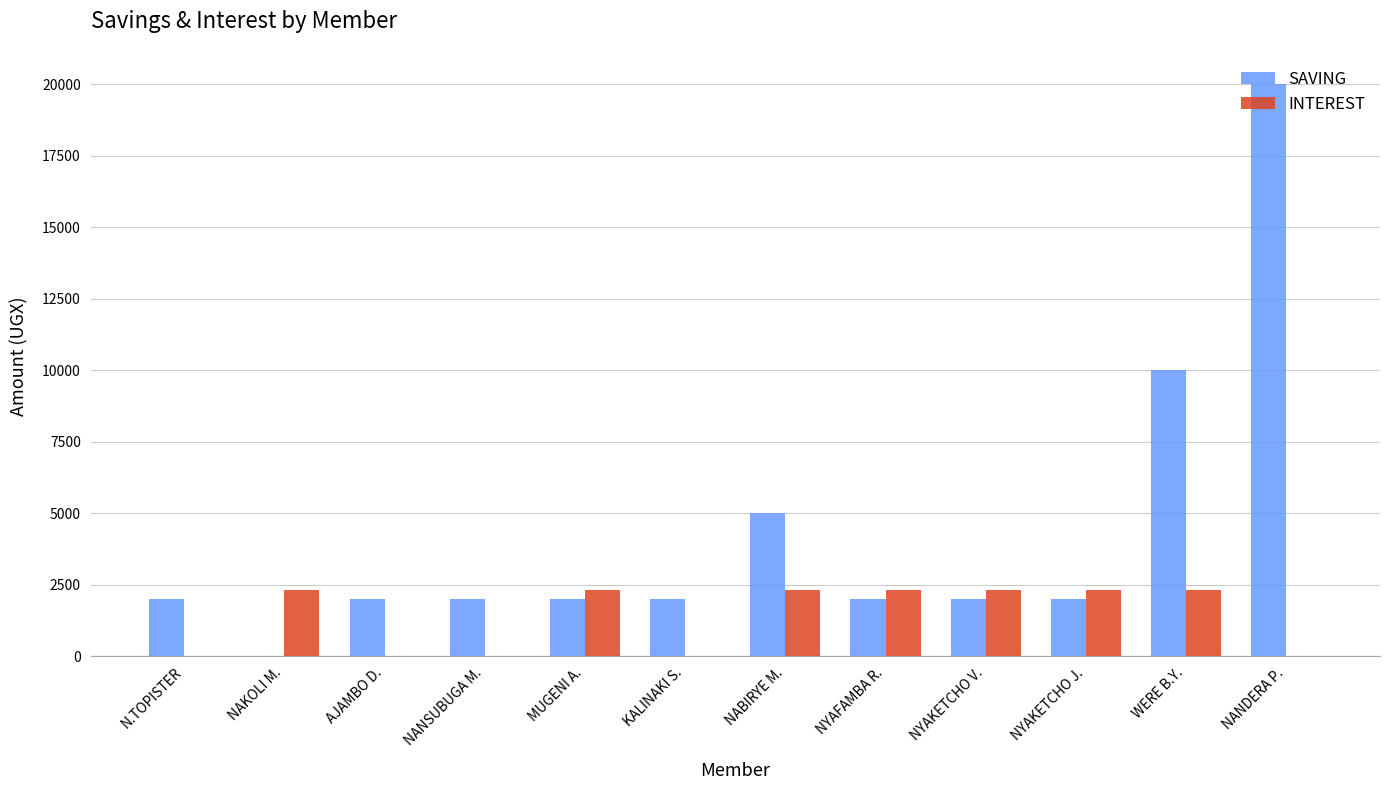

Reading left to right, extract all data points from this chart.

SAVING: 2000	0	2000	2000	2000	2000	5000	2000	2000	2000	10000	20000
INTEREST: 0	2300	0	0	2300	0	2300	2300	2300	2300	2300	0